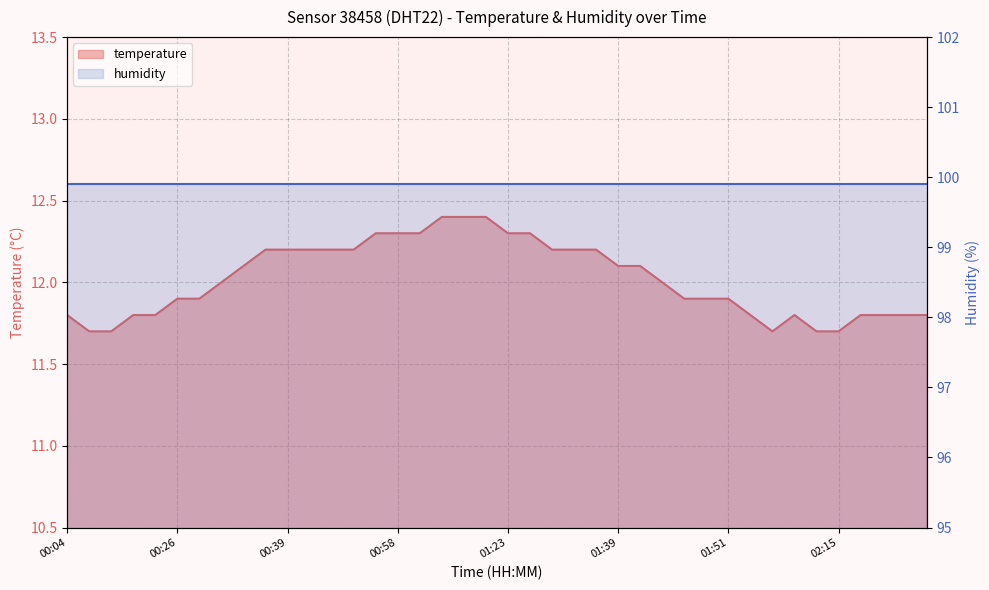

List the labels in order of value, smallest first.

00:07, 00:10, 02:05, 02:12, 02:15, 00:04, 00:13, 00:21, 01:54, 02:07, 02:17, 02:20, 02:22, 02:25, 00:26, 00:29, 01:46, 01:49, 01:51, 00:32, 01:44, 00:34, 01:39, 01:41, 00:37, 00:39, 00:42, 00:45, 00:47, 01:31, 01:33, 01:36, 00:56, 00:58, 01:01, 01:23, 01:28, 01:09, 01:17, 01:20